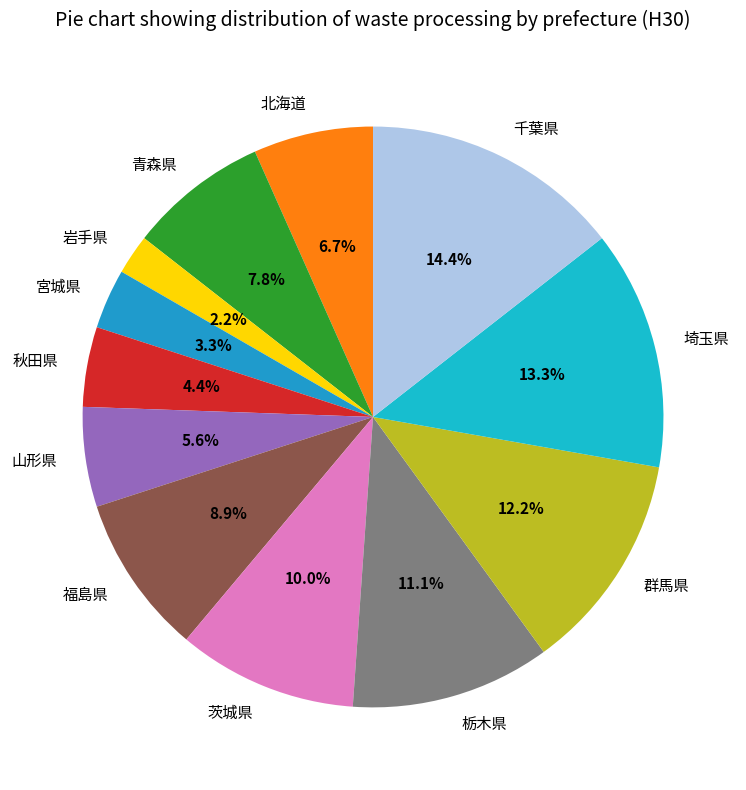

Between 岩手県 and 茨城県, which is larger?

茨城県